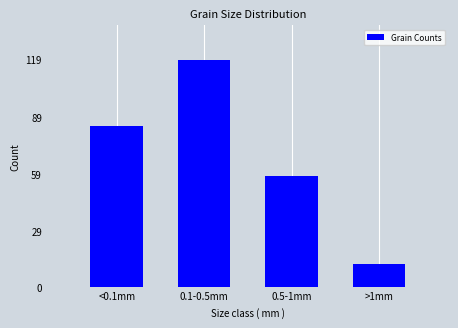

Reading right to left, what are all the values shown in this chart?

>1mm=12	0.5-1mm=58	0.1-0.5mm=119	<0.1mm=84